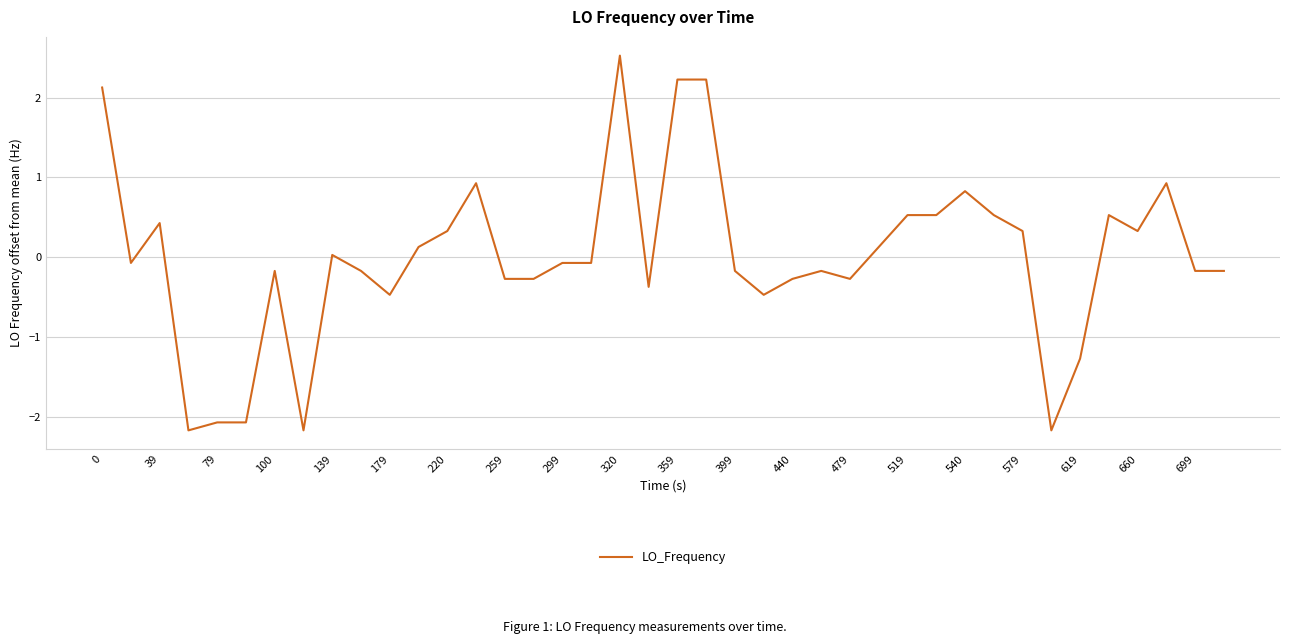

What is the difference between the maximum and minimum values?

4.7